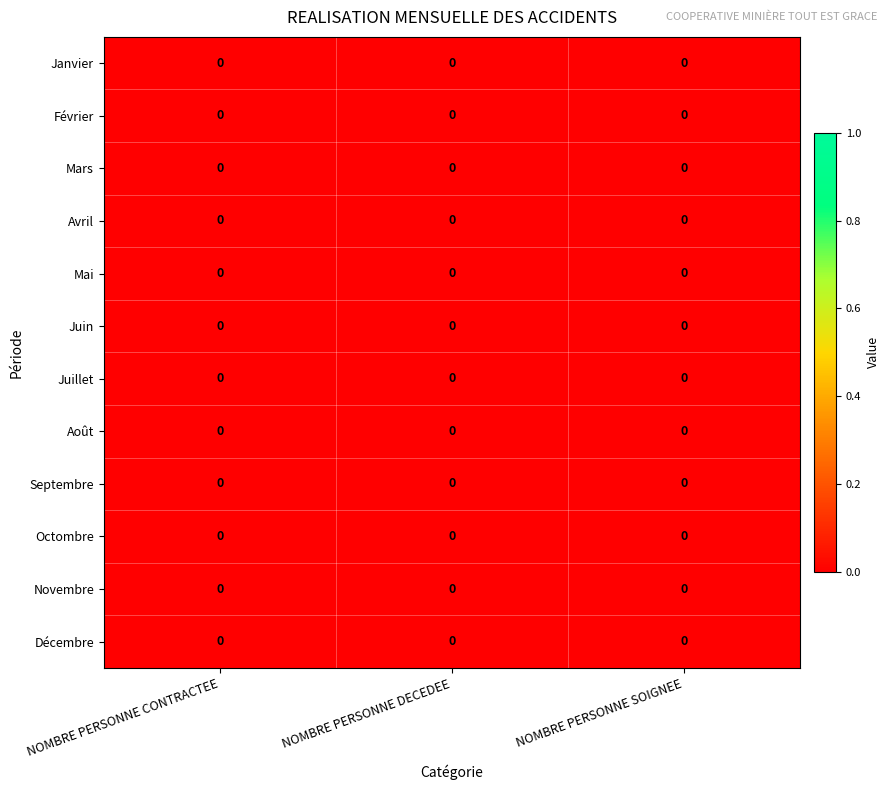

Which has a higher value, NOMBRE PERSONNE CONTRACTEE or NOMBRE PERSONNE SOIGNEE?

NOMBRE PERSONNE CONTRACTEE